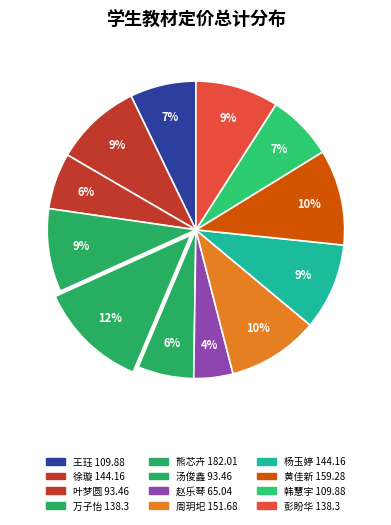

To the nearest percent, what is the difference between the largest and smallest slice percentages?

8%